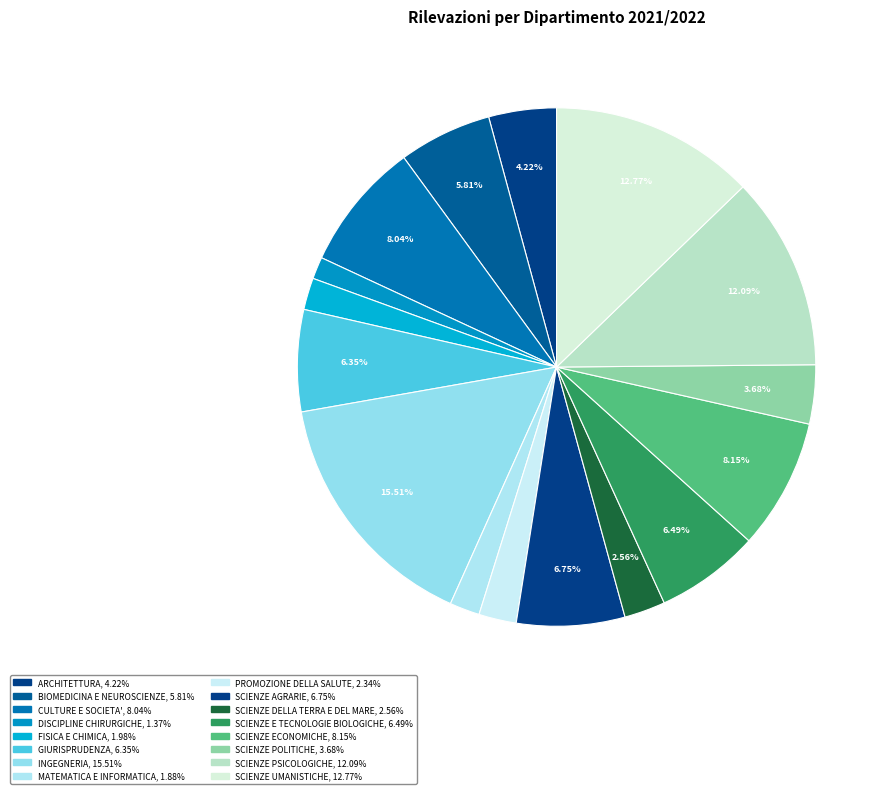

How many slices are in this pie chart?

16